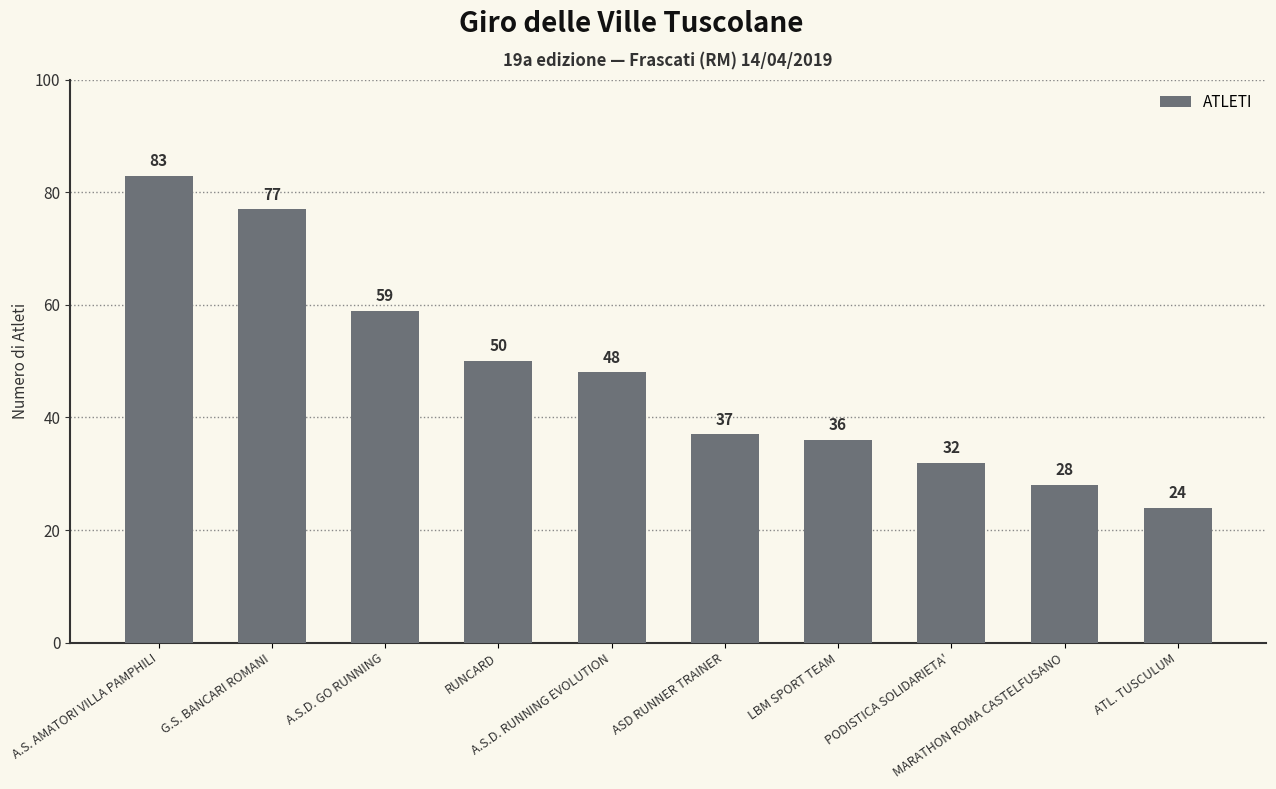

What is the average value?

47